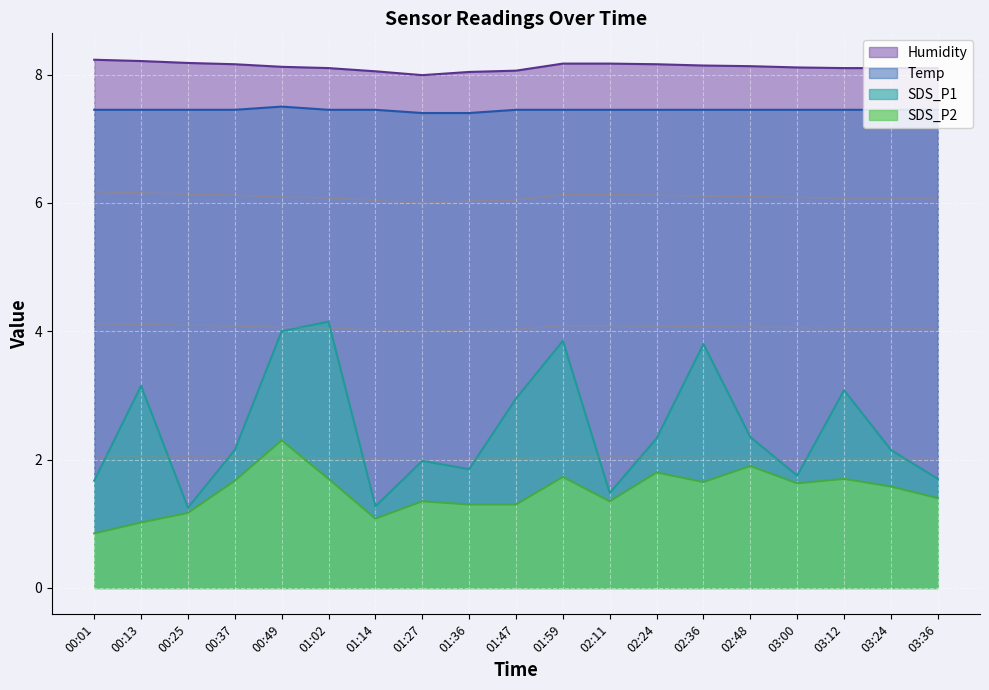

The value of Temp at 01:59 is 7.5. True or false?

True